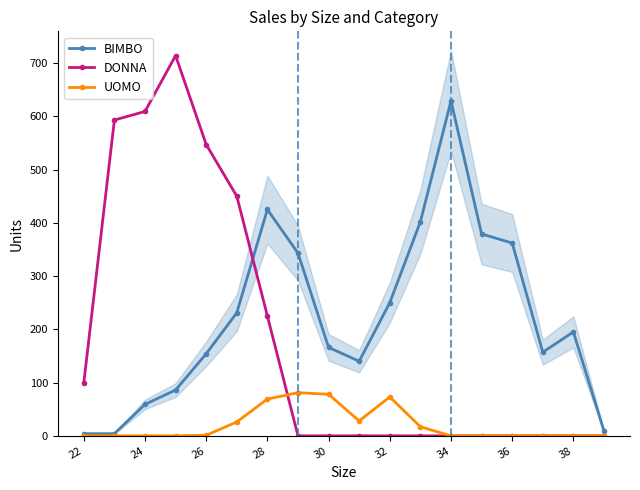

True or false: BIMBO has a value of 629 at 34.

True